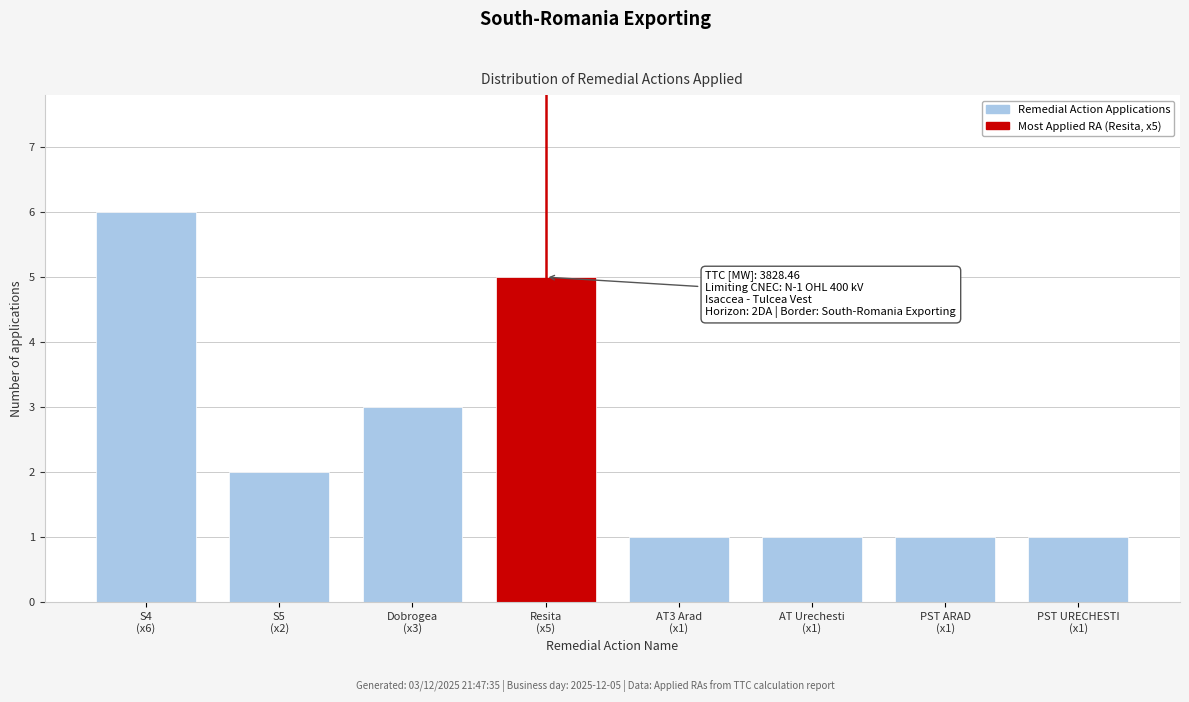

Reading left to right, extract all data points from this chart.

6	2	3	5	1	1	1	1